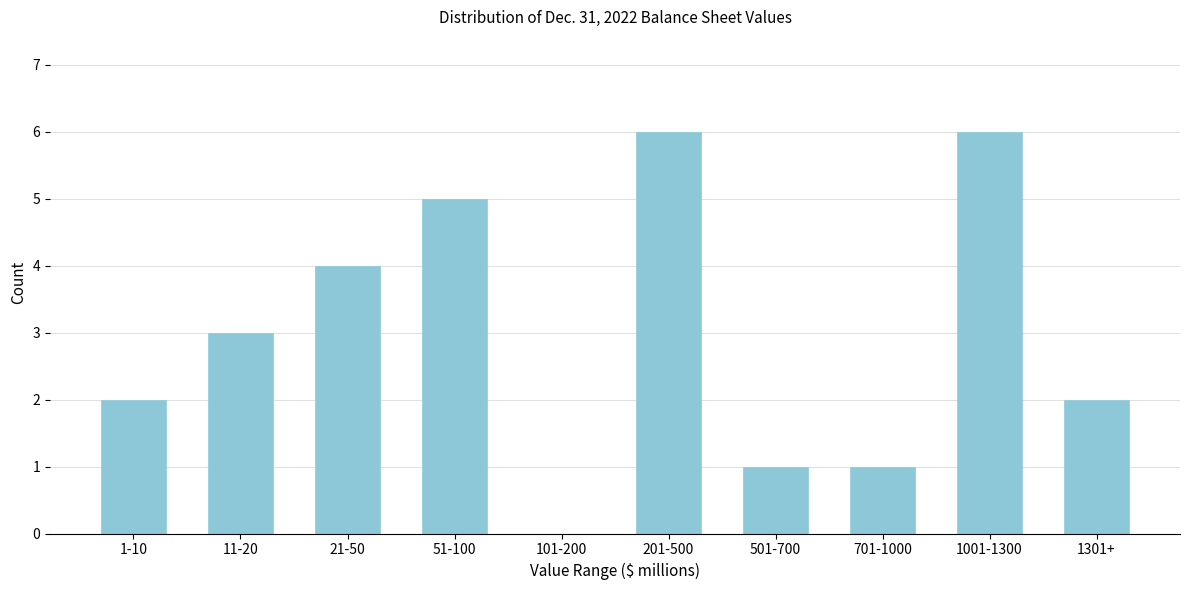

Reading left to right, list all the values displayed in this chart.

1-10=2	11-20=3	21-50=4	51-100=5	101-200=0	201-500=6	501-700=1	701-1000=1	1001-1300=6	1301+=2